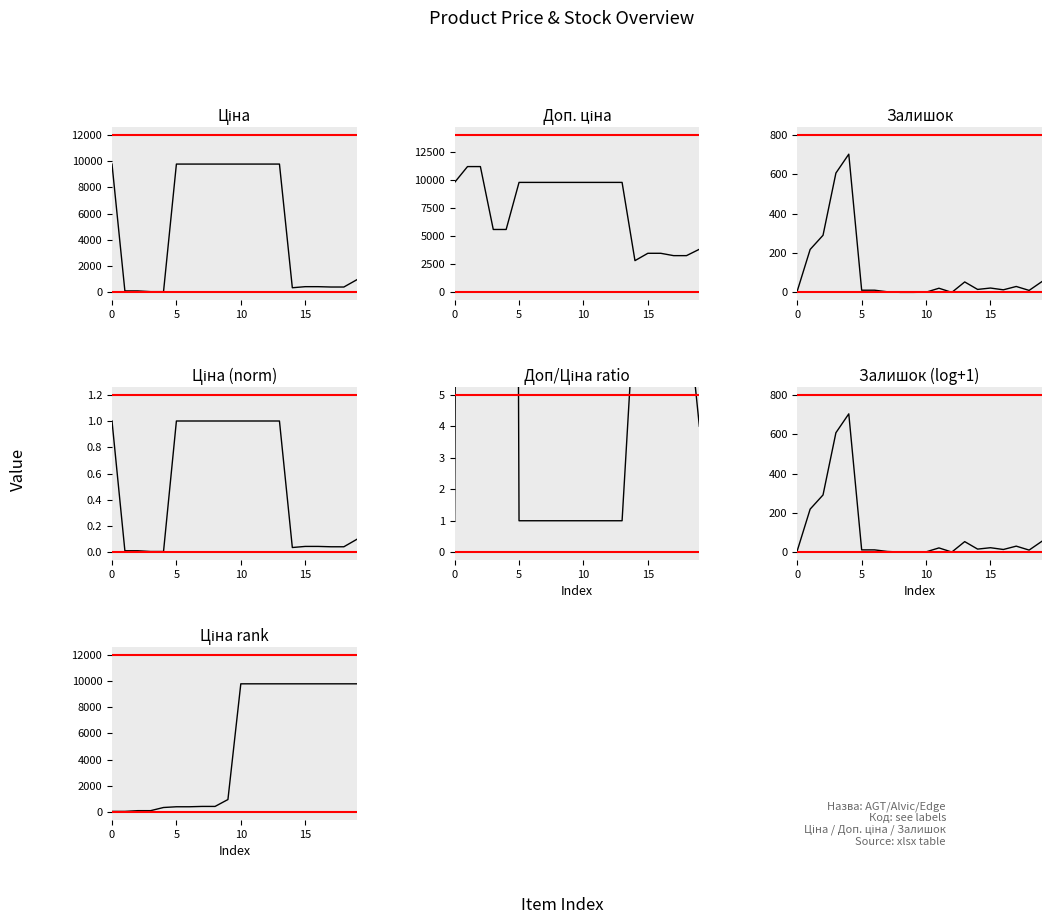

True or false: Залишок has more than 0 interior local peaks.

True